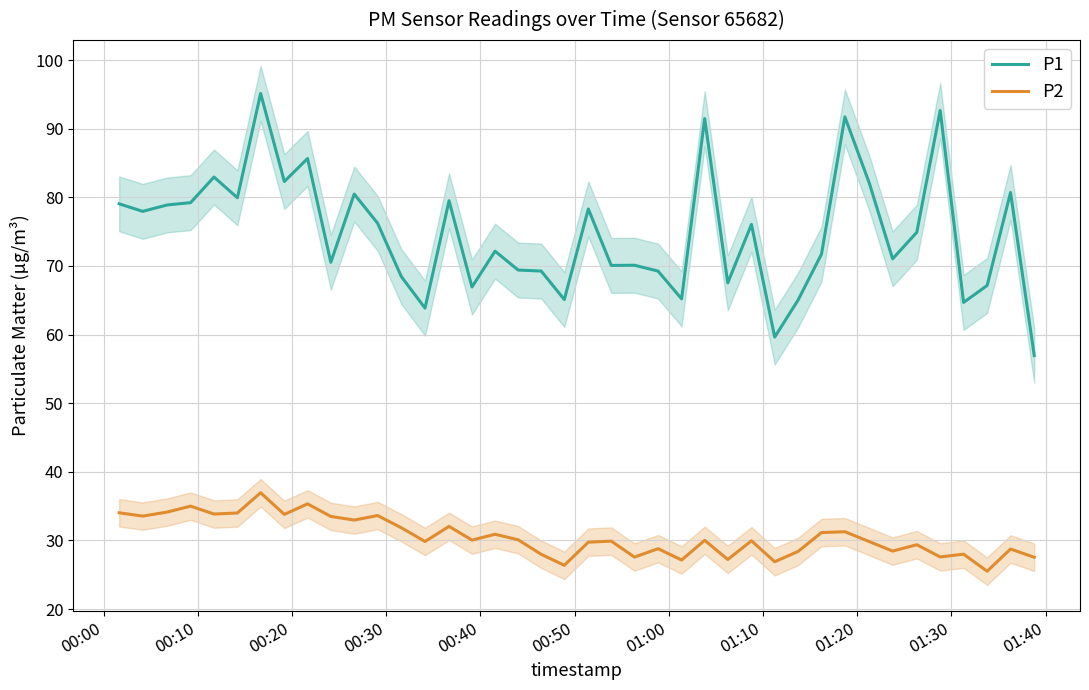

What is the minimum value for P2?

25.5